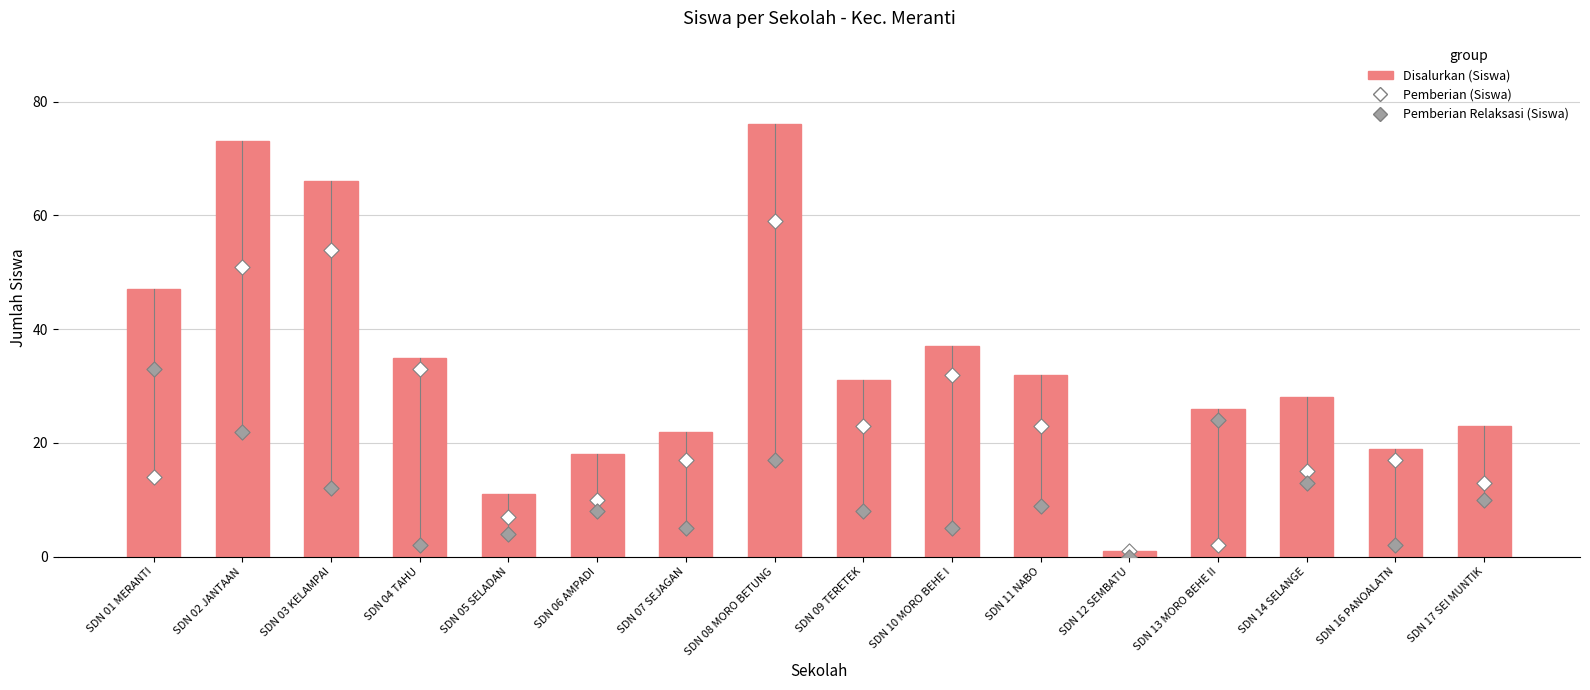

At how many categories does at least one series exceed 38?

4